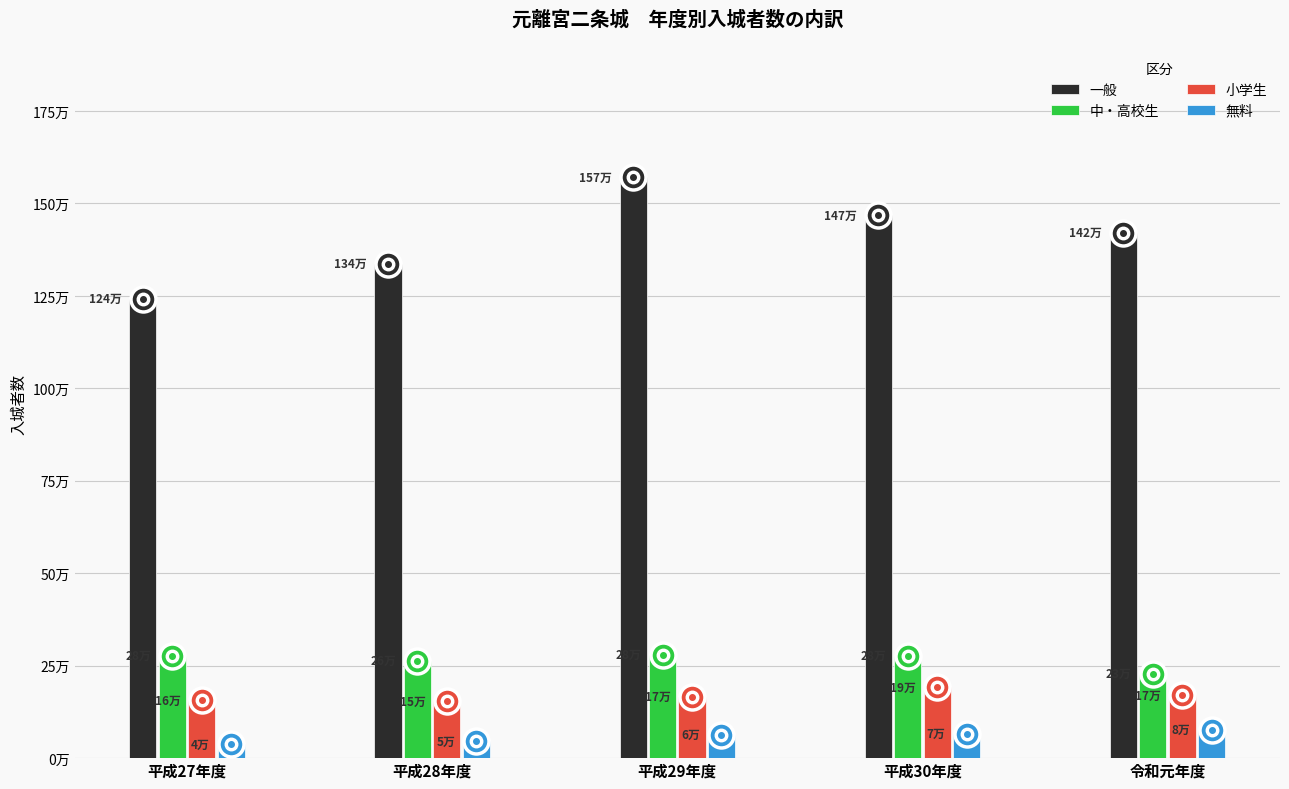

Which series changed the most between 平成27年度 and 平成30年度?

一般